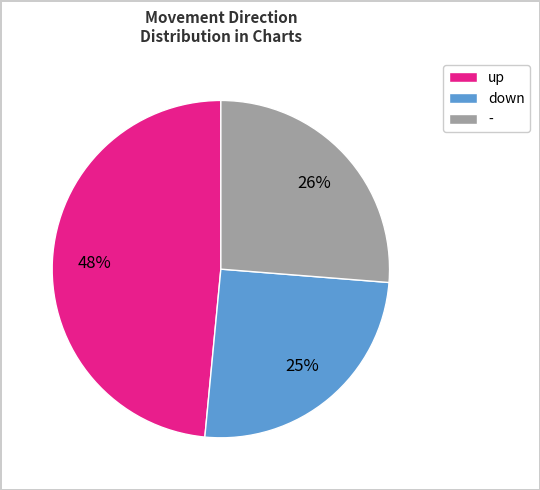

Which has a higher value, down or -?

-